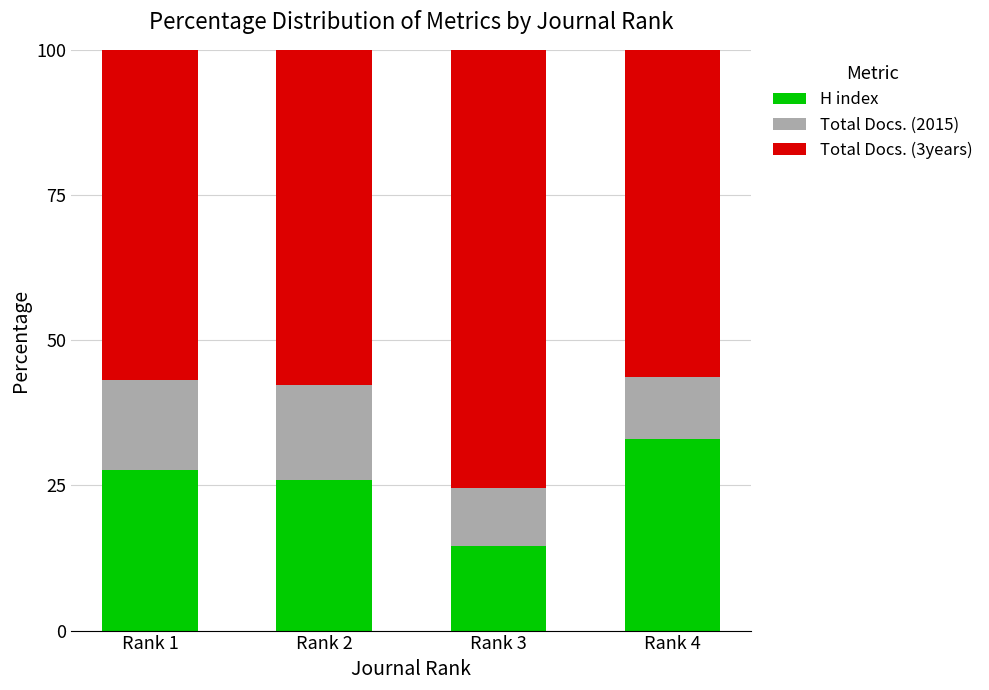

Is it true that H index equals 14.5 at Rank 3?

True